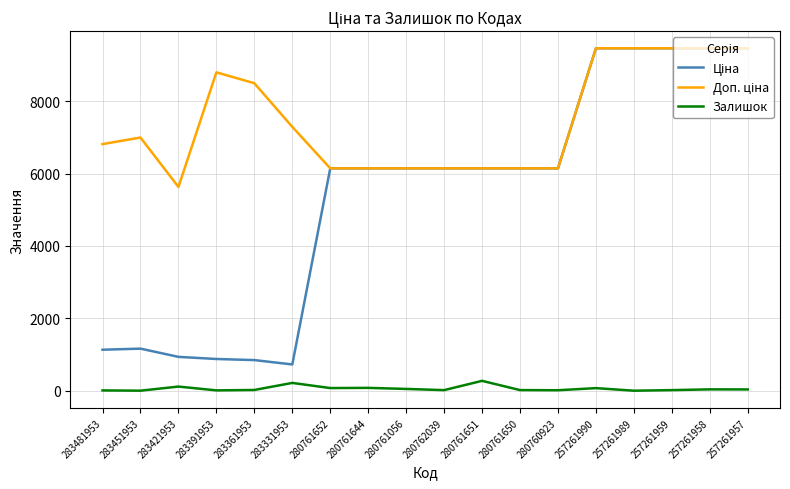

What is the highest value of the Залишок series?

276.0